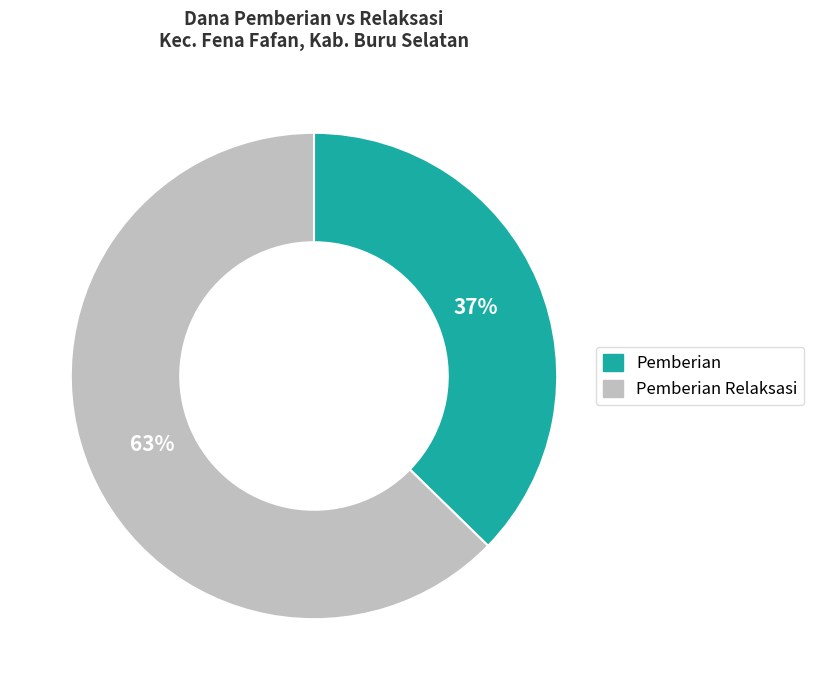

To the nearest percent, what is the average slice percentage?

50%